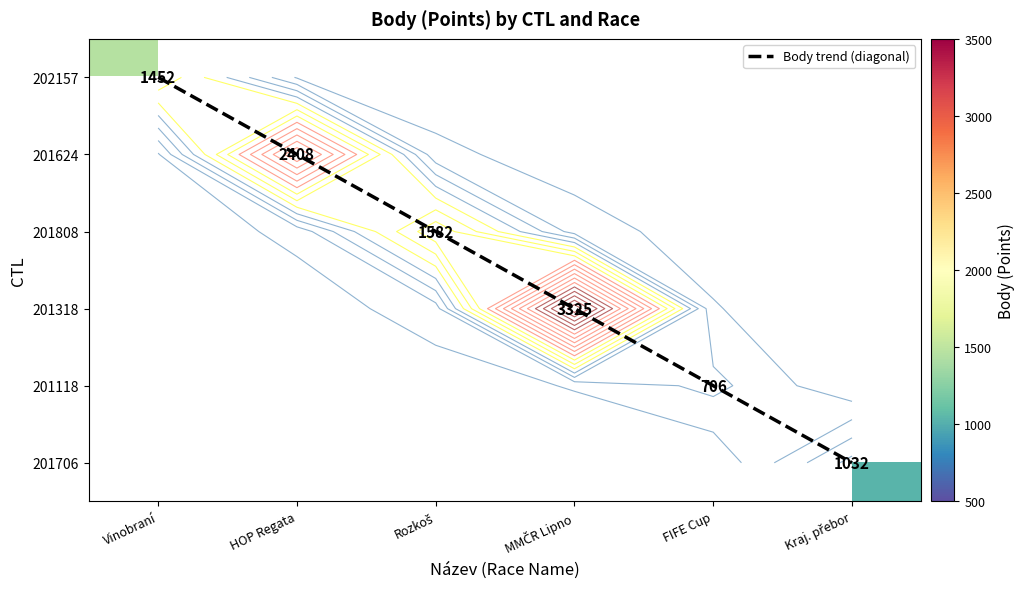

Which has a higher value, HOP Regata or Rozkoš?

Rozkoš